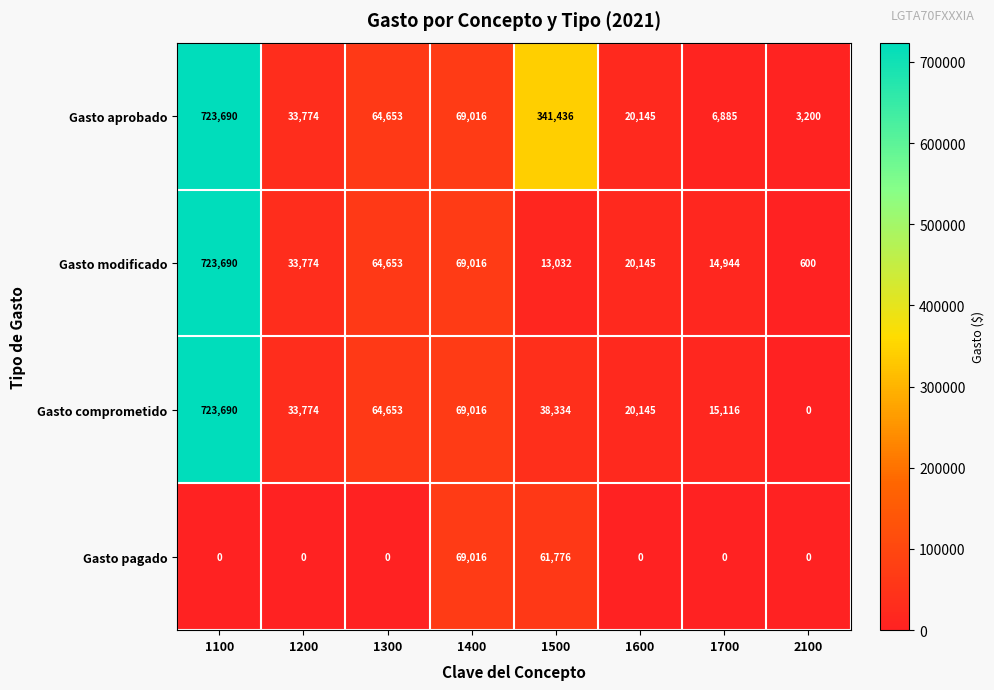

Which series changed the most between 1400 and 1600?

Gasto pagado